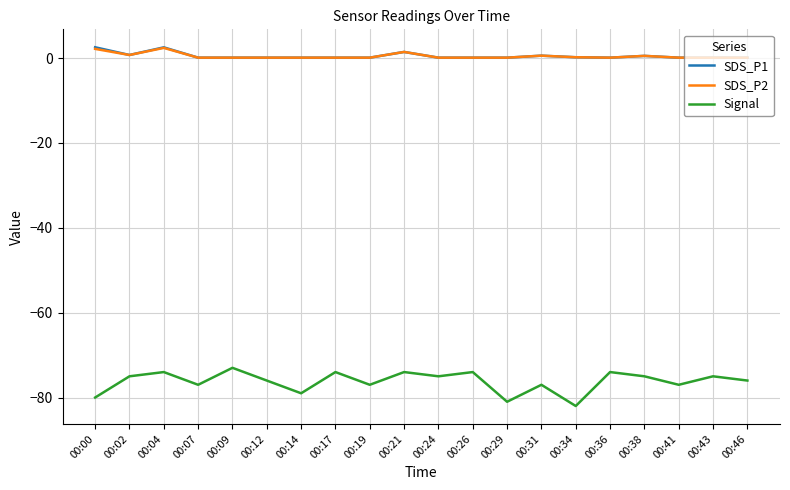

What is the minimum value shown in the chart?

-82.0